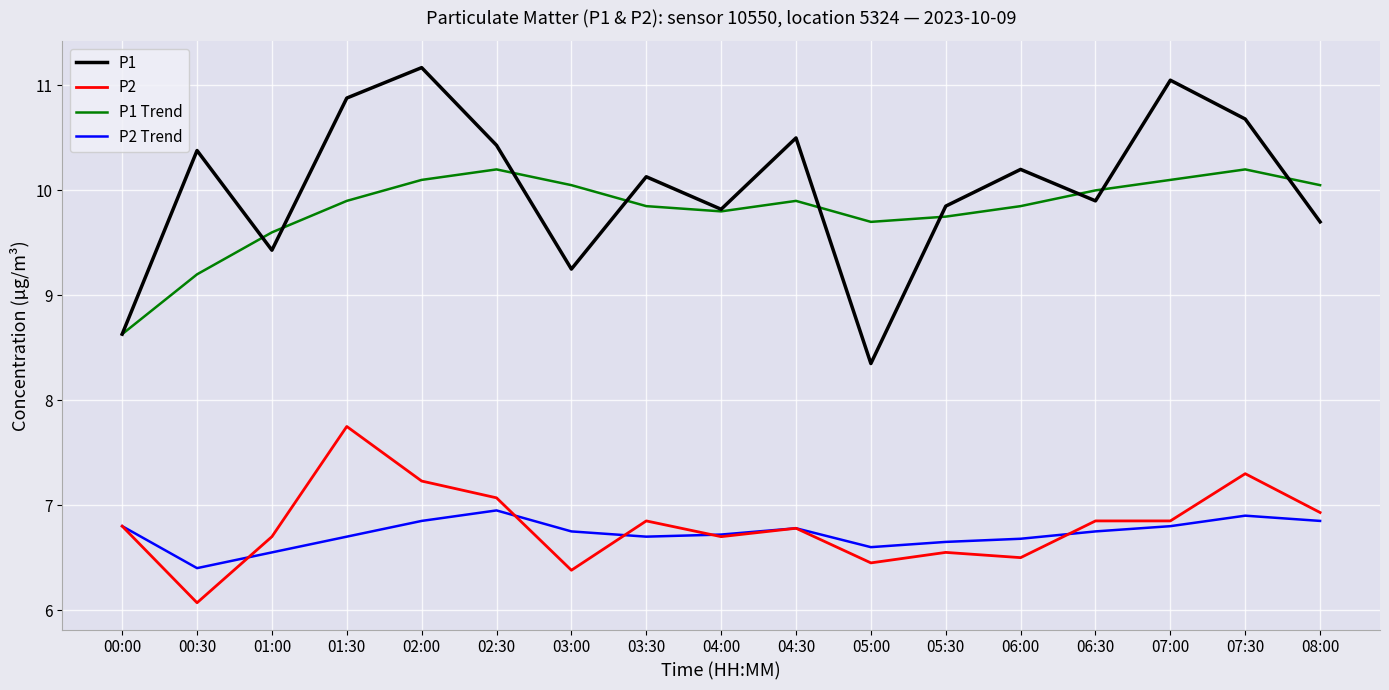

What is the sum of all P2 values?

115.8